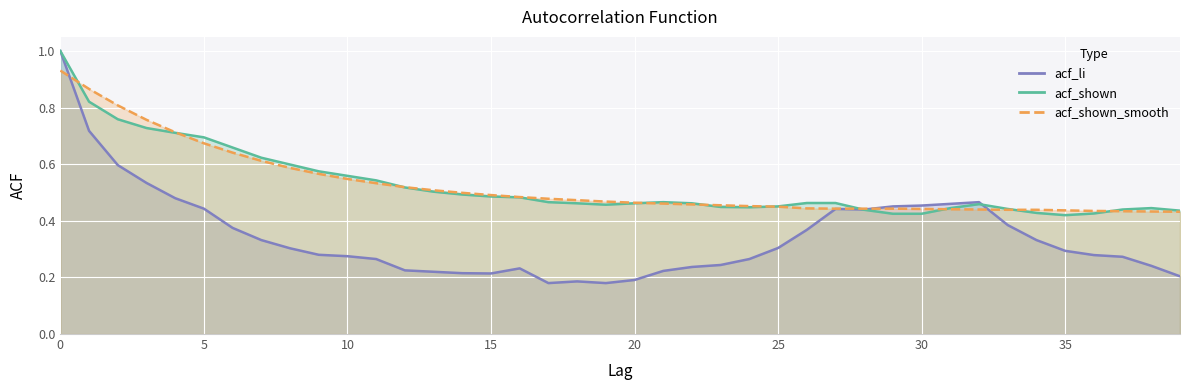

True or false: acf_shown_smooth and acf_li cross at least once.

True